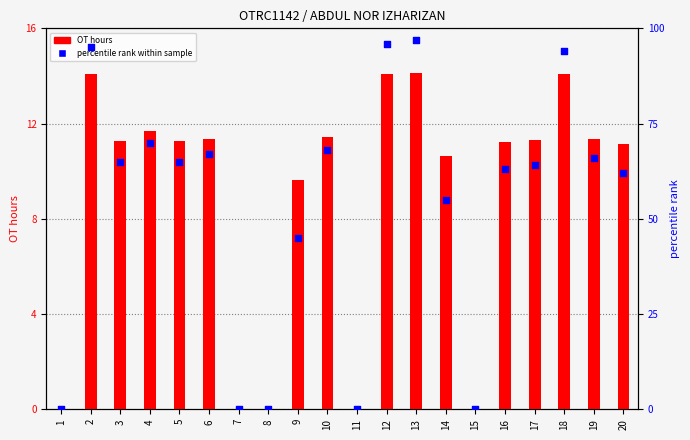

Which series reaches the maximum Y coordinate?

percentile rank within sample